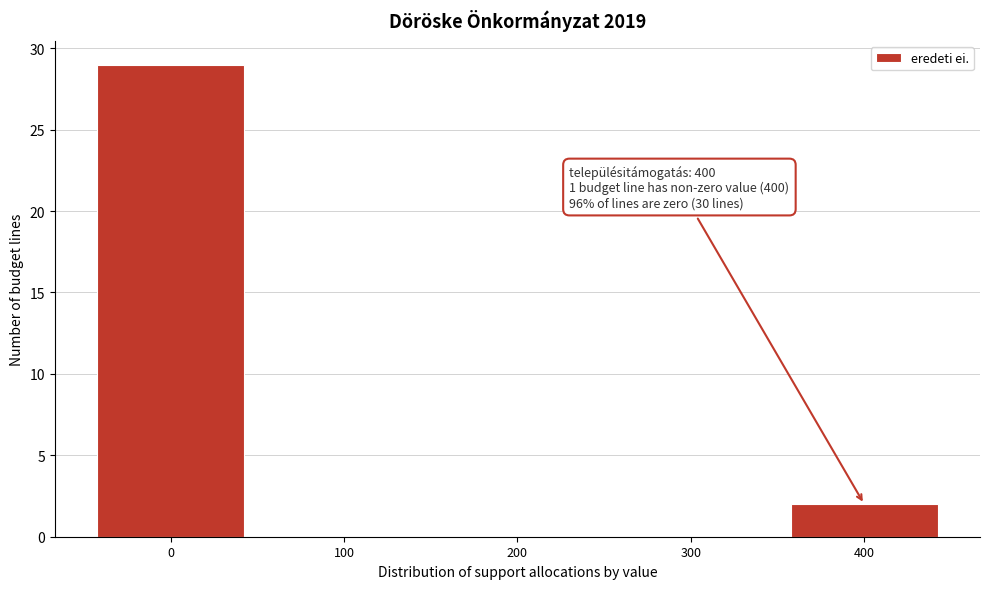

Over which range of the x-axis is the bar tallest?

-50 to 50